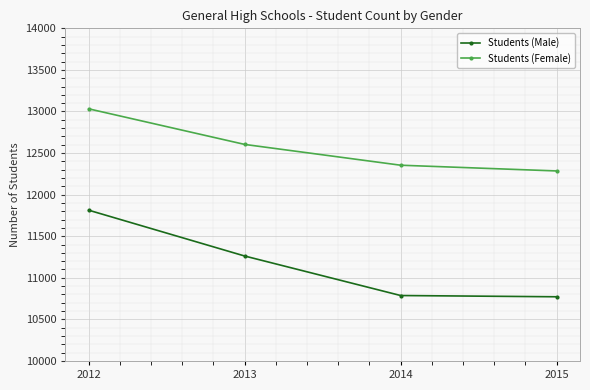

What is the maximum value shown in the chart?

13032